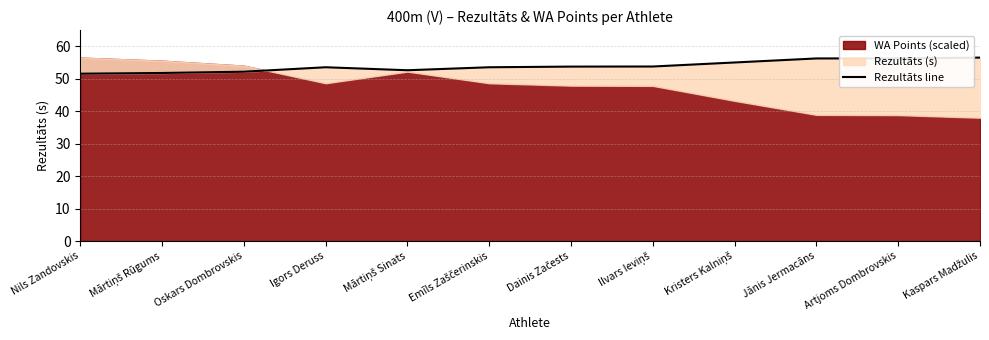

List the labels in order of value, largest first.

Kaspars Madžulis, Artjoms Dombrovskis, Jānis Jermacāns, Kristers Kalniņš, Ilvars Ieviņš, Dainis Začests, Igors Deruss, Emīls Zaščerinskis, Mārtiņš Sinats, Oskars Dombrovskis, Mārtiņš Rūgums, Nils Zandovskis